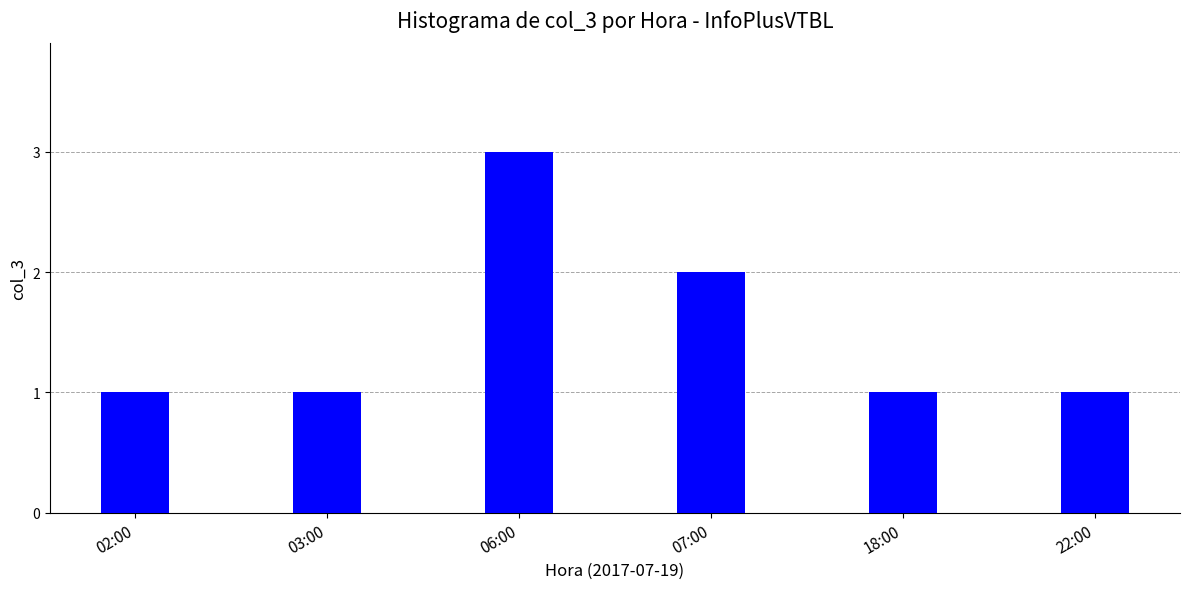

Reading left to right, extract all data points from this chart.

02:00=1	03:00=1	06:00=3	07:00=2	18:00=1	22:00=1